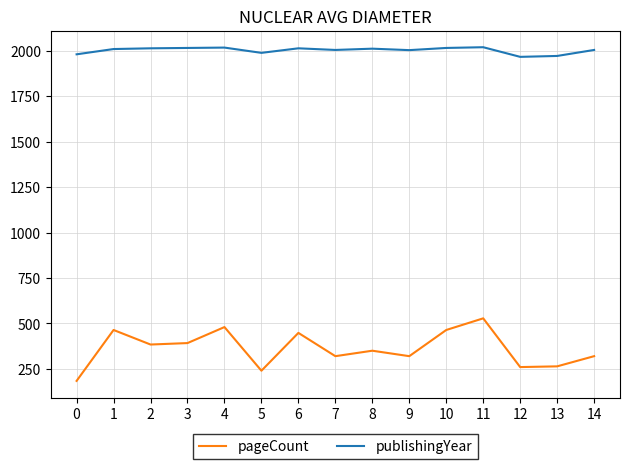

Which series changed the most between 0 and 10?

pageCount